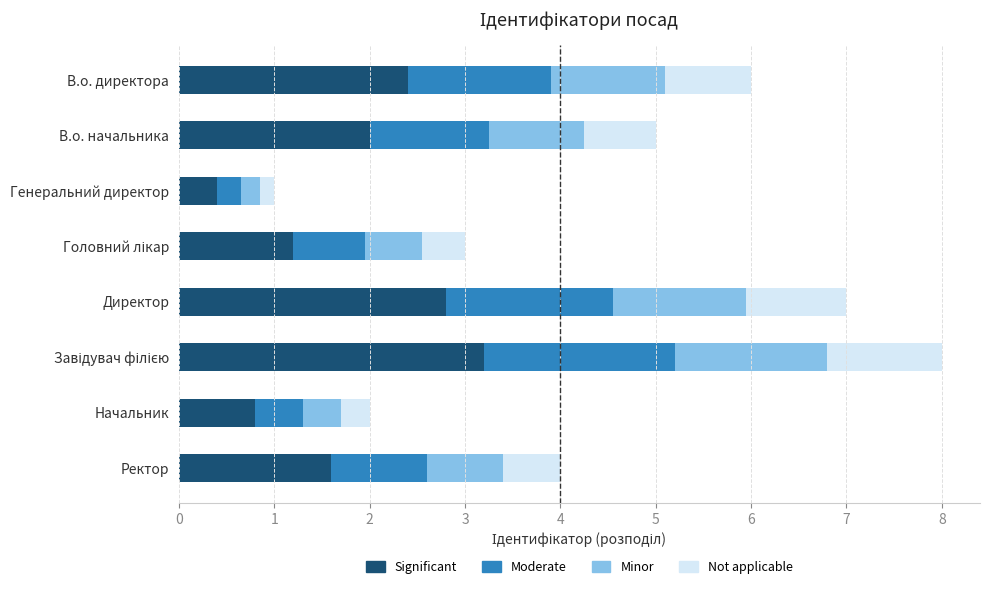

What is the total value across all series at Директор?

7.0